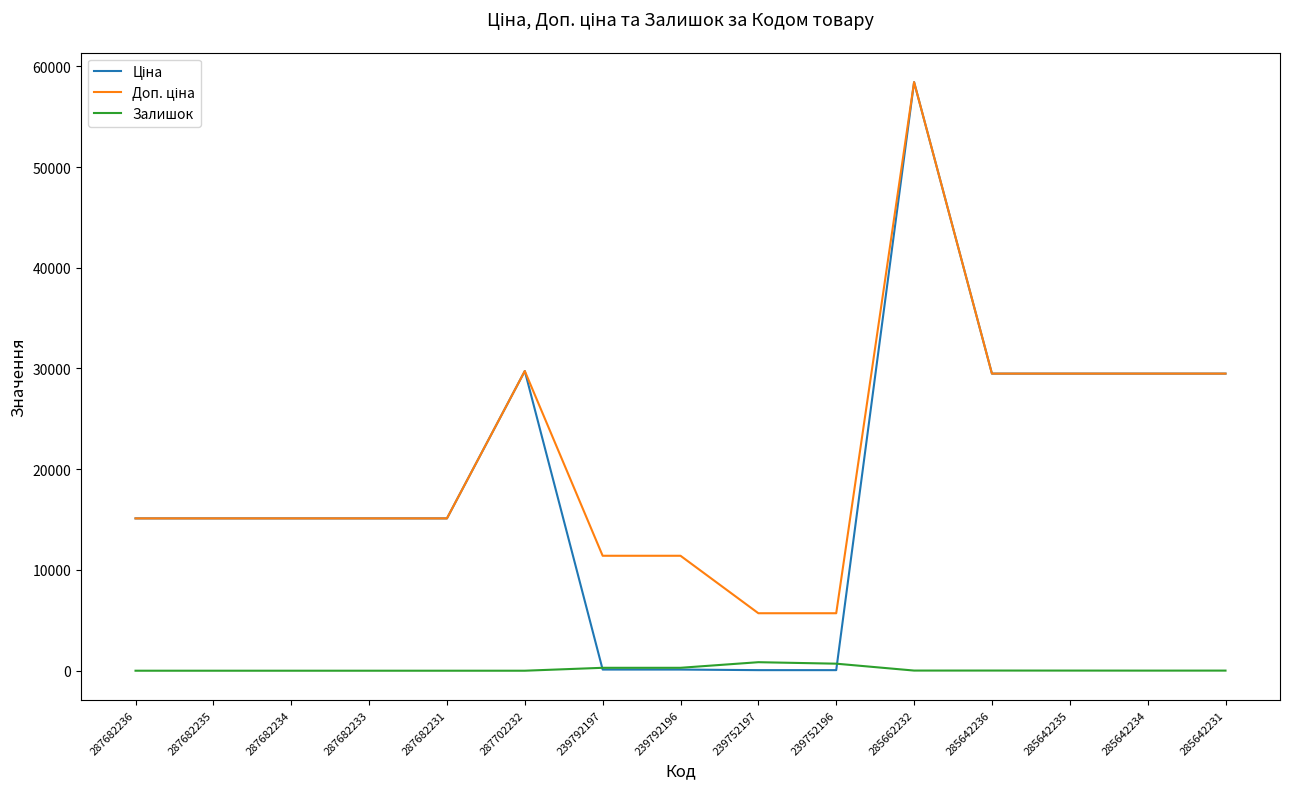

What position from the left is 239752196?

10